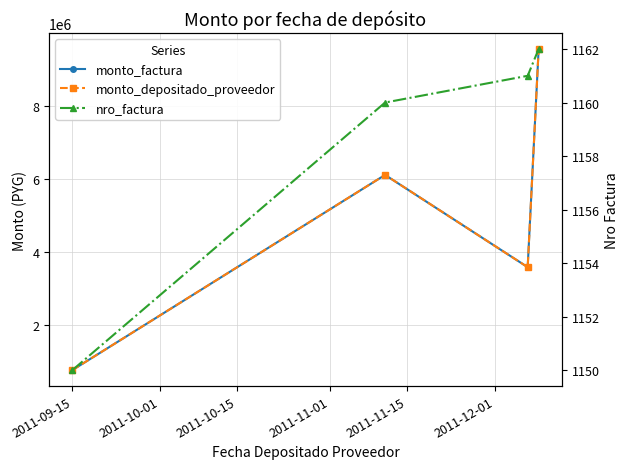

True or false: monto_factura and monto_depositado_proveedor intersect in this chart.

False